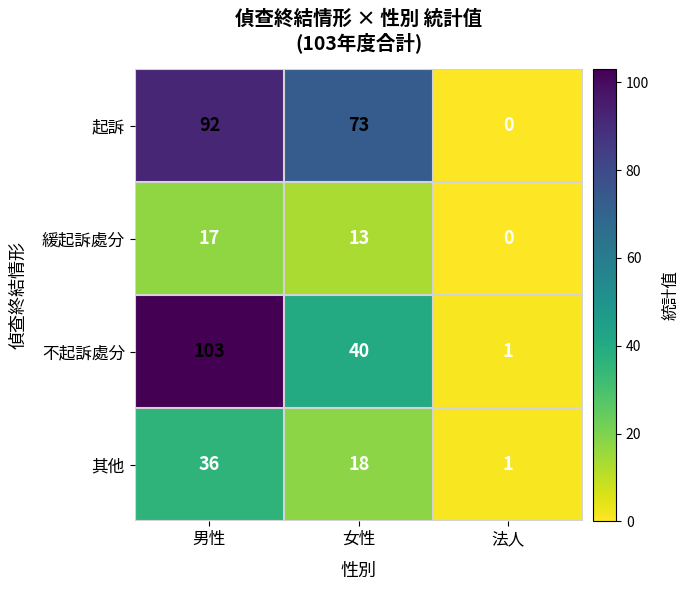

The value of 緩起訴處分 at 法人 is 0. True or false?

True